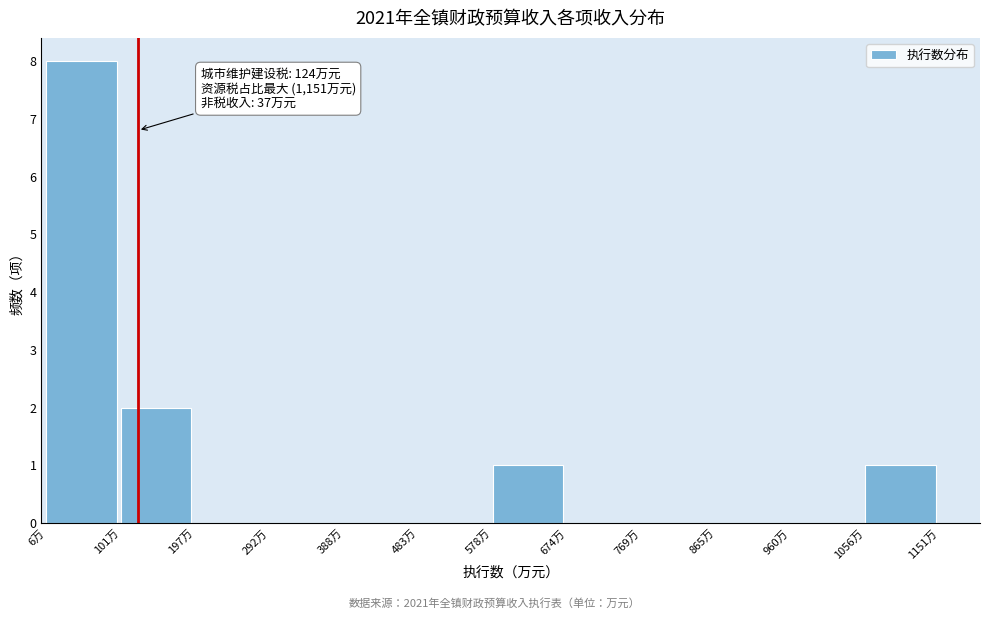

Over which range of the x-axis is the bar tallest?

10 to 100